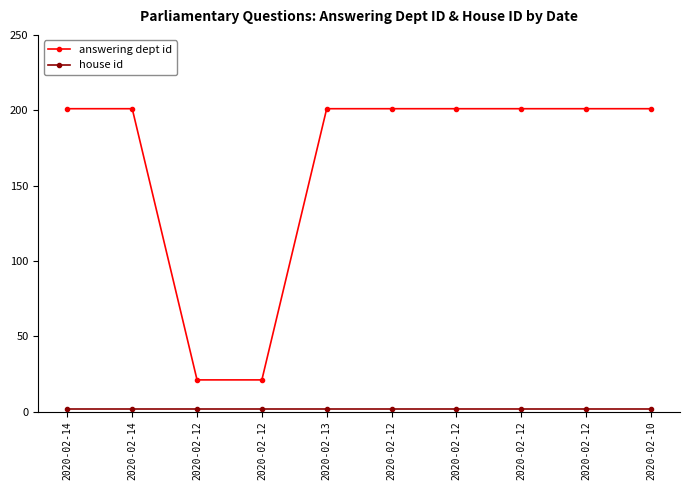

How many lines are shown in the chart?

2